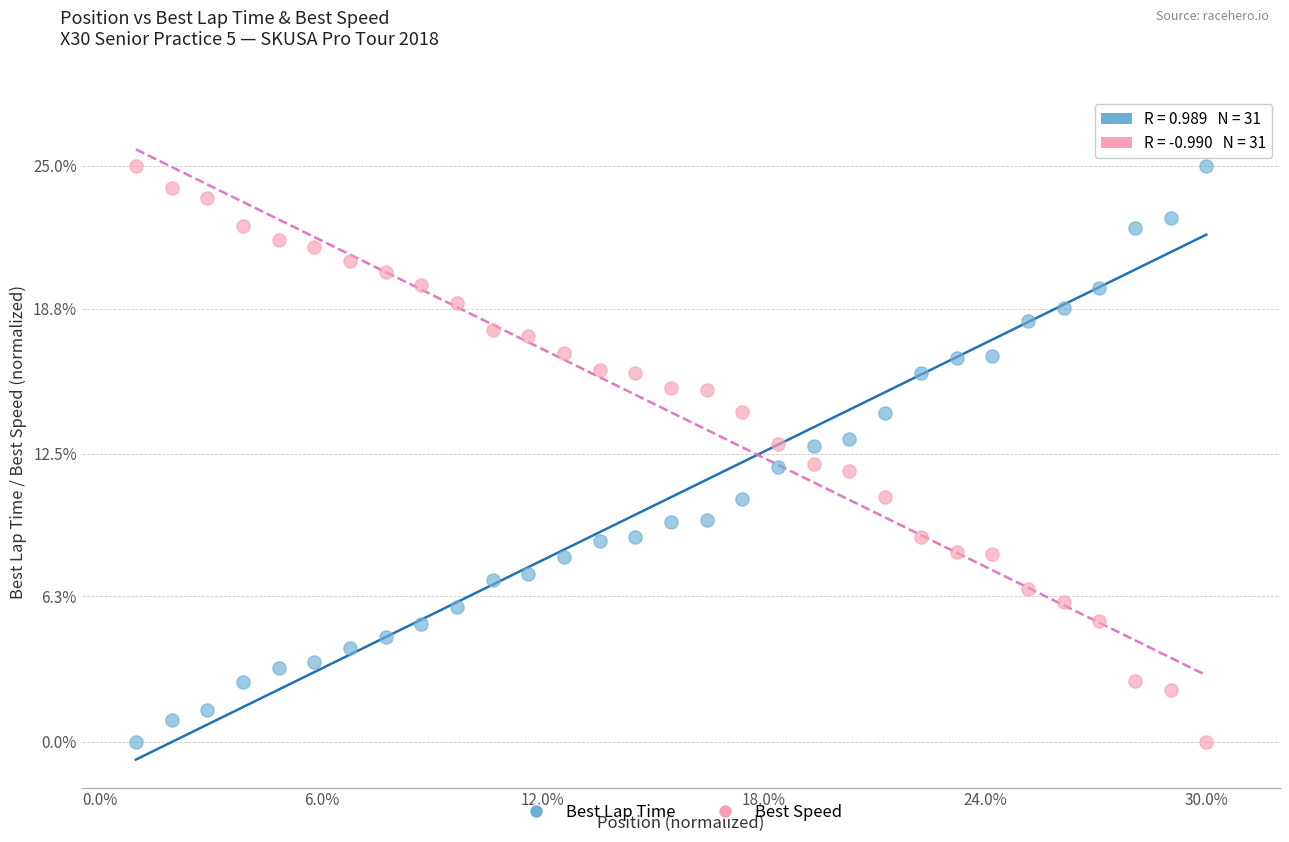

What is the X range (max minus min) for the scatter plot?

29.0